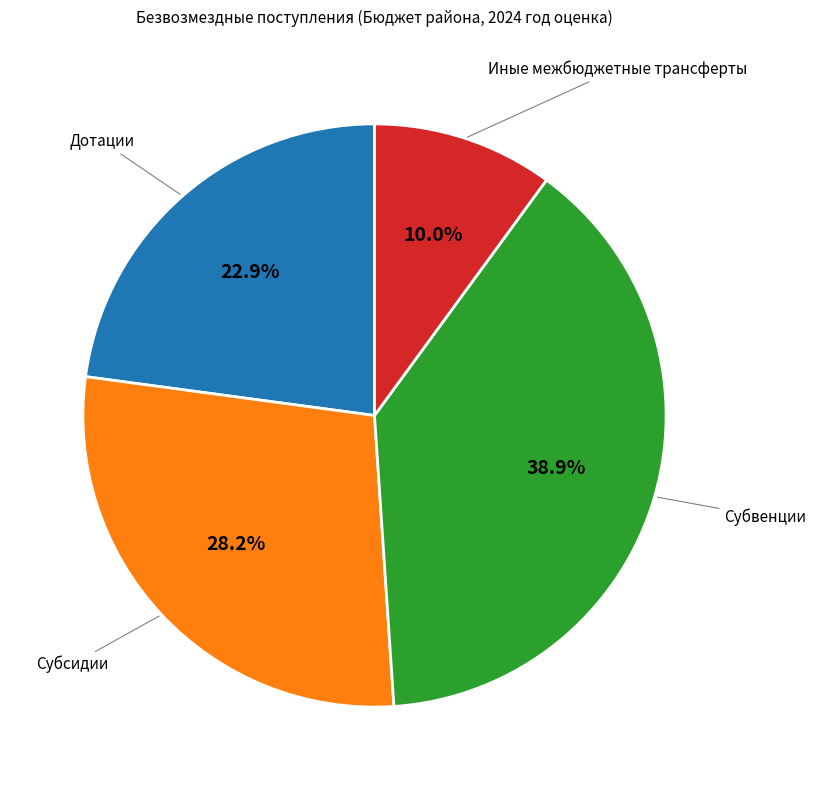

Is there a majority slice in this chart?

No